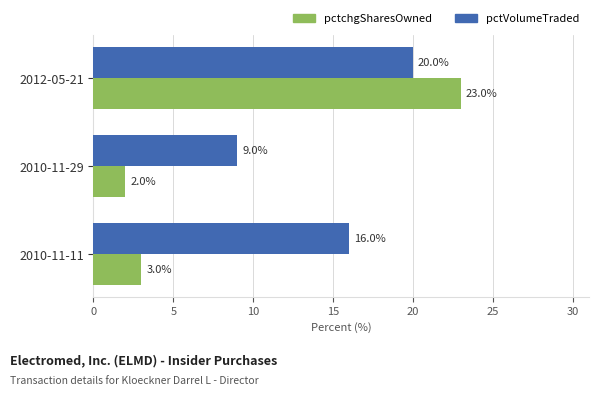

True or false: pctVolumeTraded has a value of 13 at 2010-11-29.

False